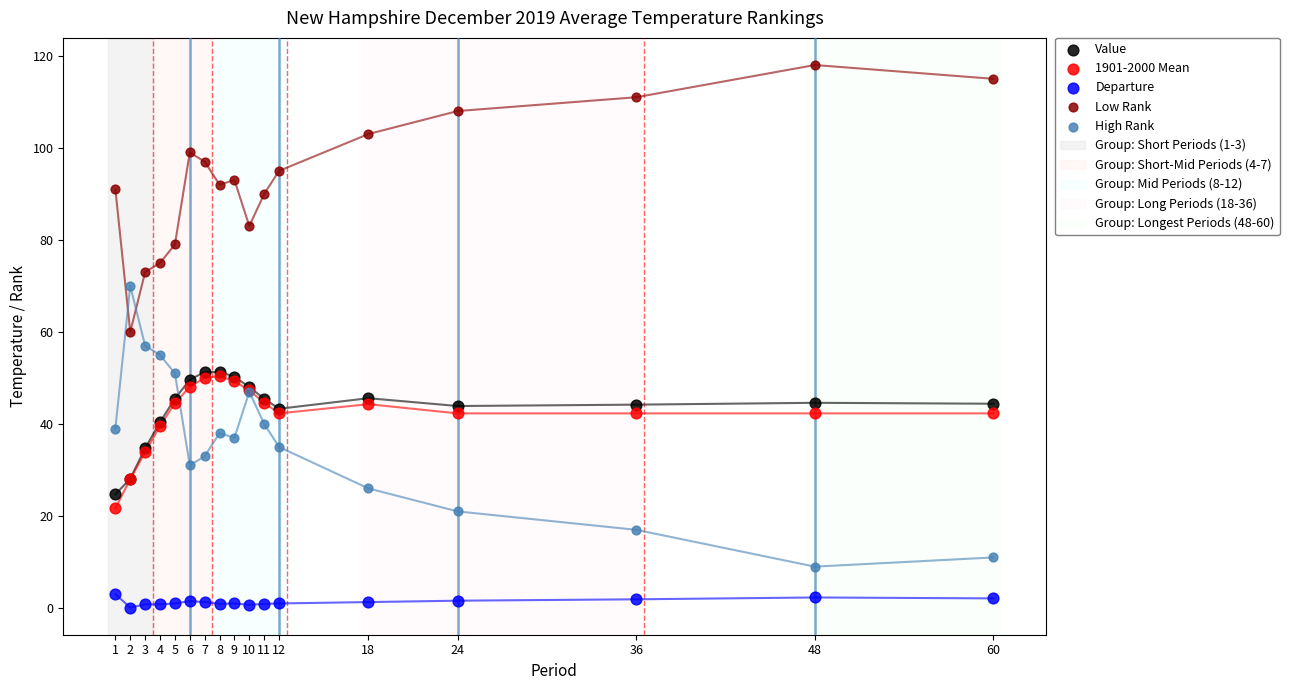

What are all the series names shown in the legend?

Value, 1901-2000 Mean, Departure, Low Rank, High Rank